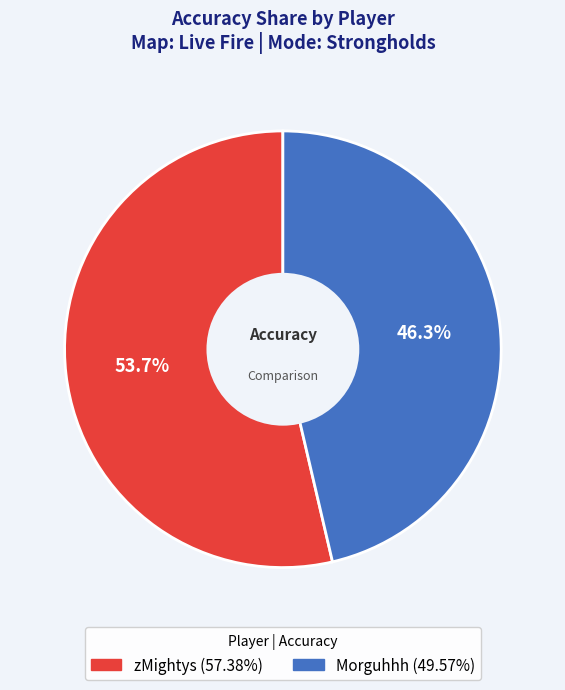

Count the number of slices in the pie.

2